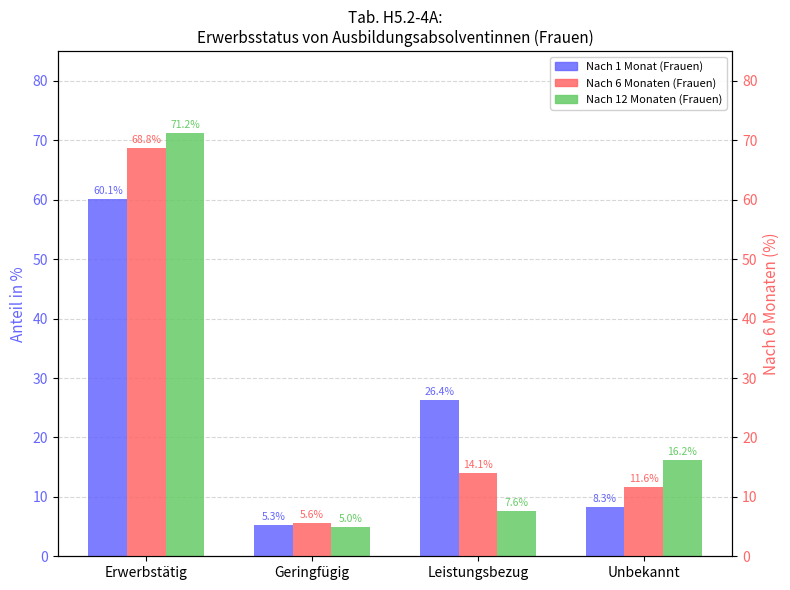

Between Erwerbstätig and Unbekannt, which series saw the biggest shift?

Nach 6 Monaten (Frauen)